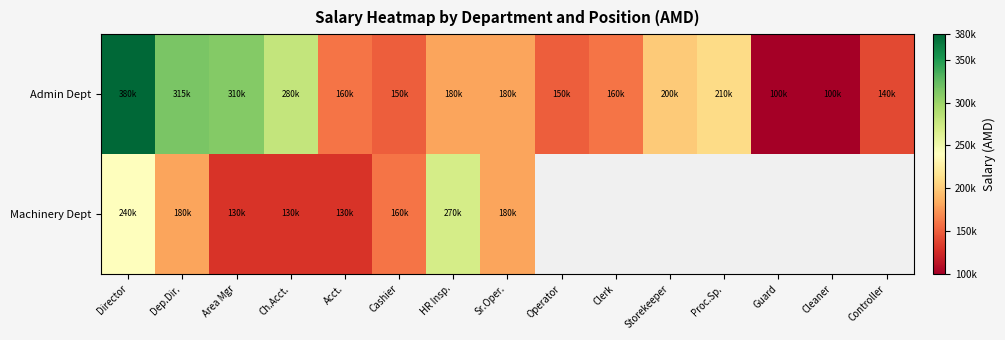

At which category is the sum across all series the highest?

Director